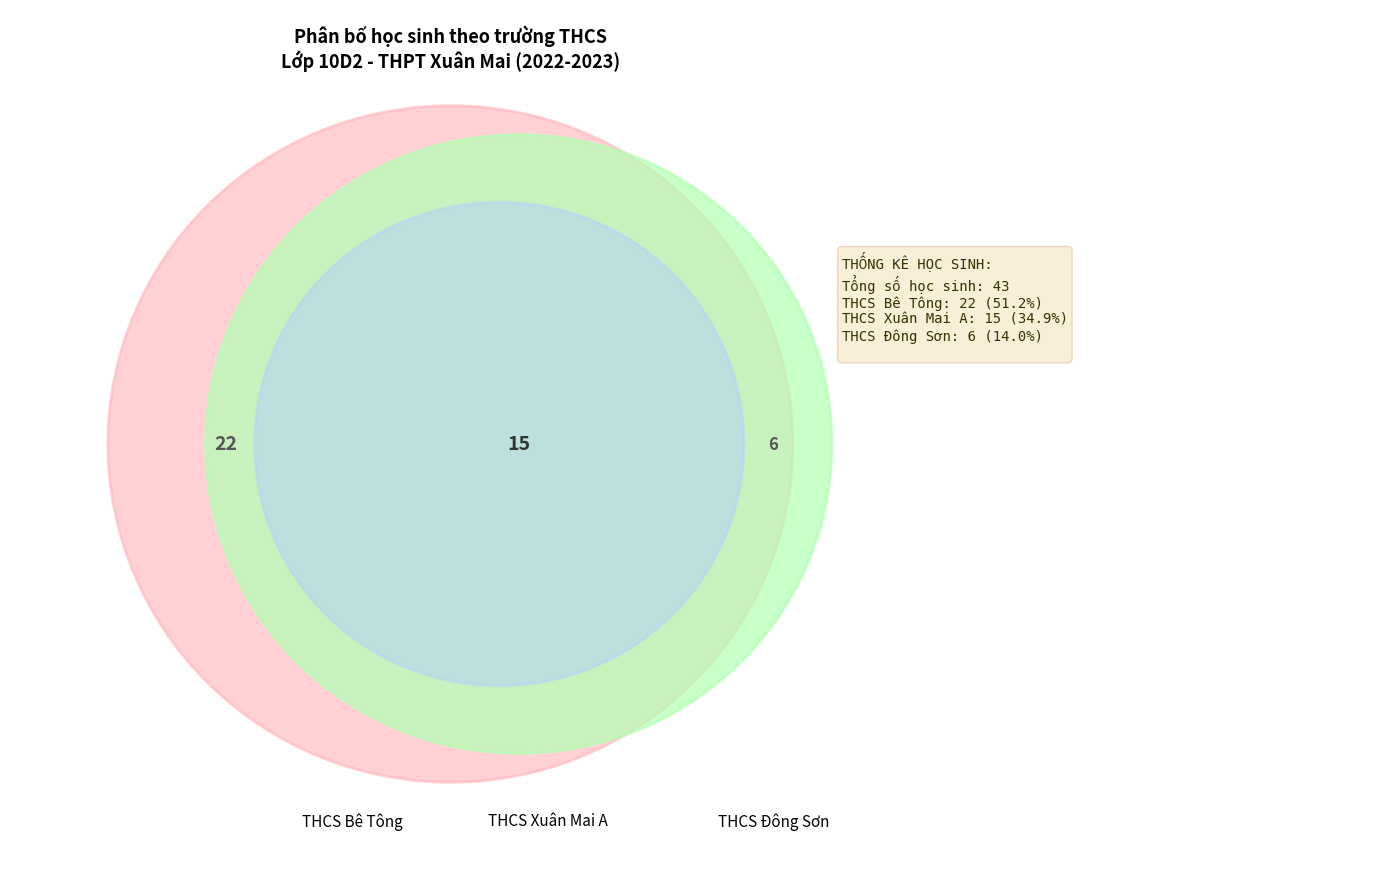

How many segments does this pie chart have?

3